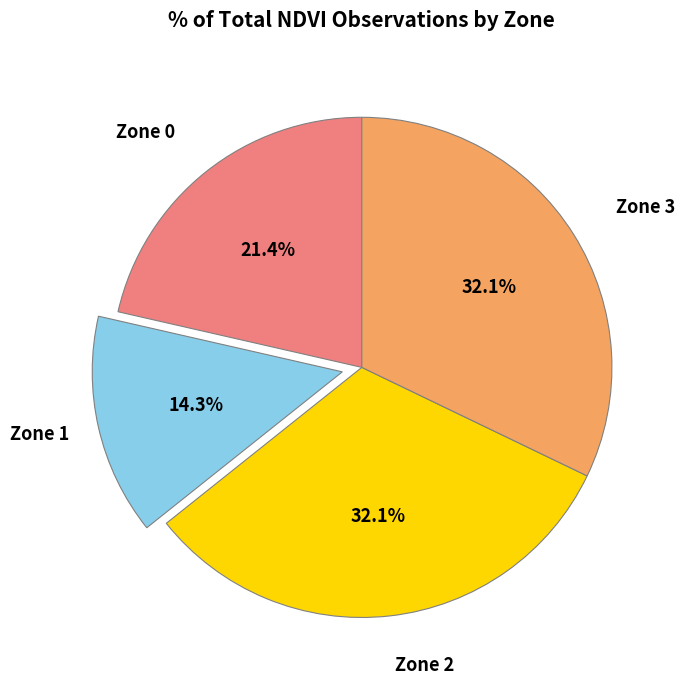

Is there any slice that represents more than half of the pie?

No